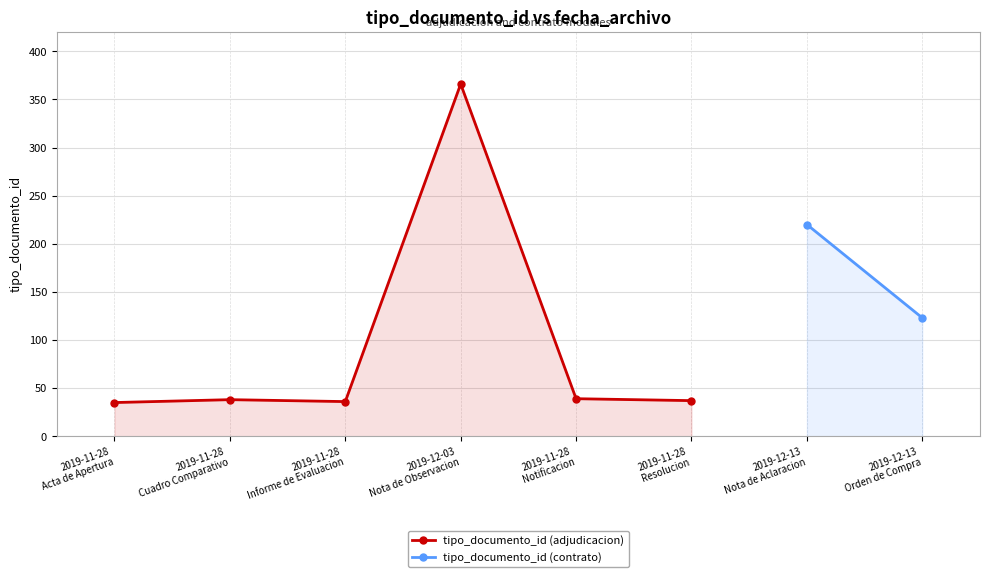

What is the maximum value for tipo_documento_id (adjudicacion)?

366